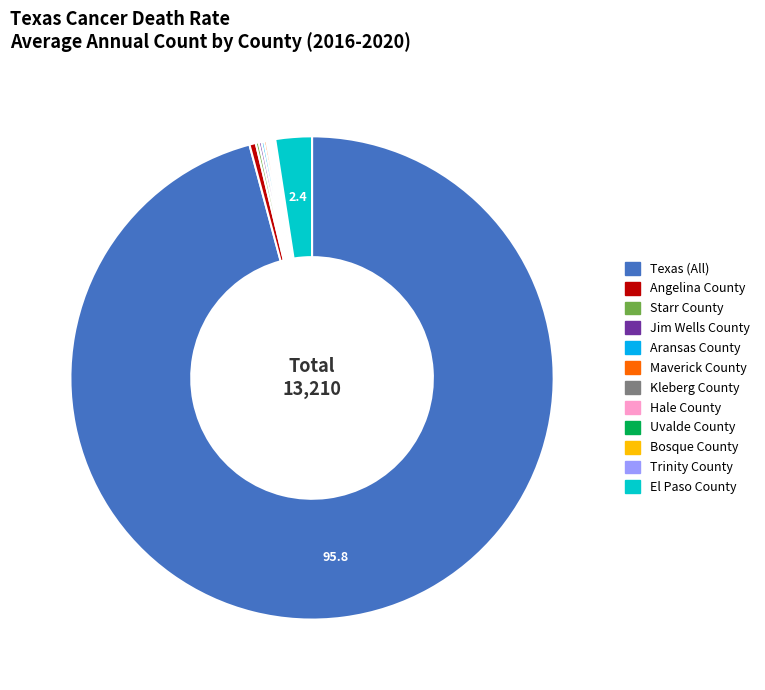

Which slice is the largest?

Texas (All)